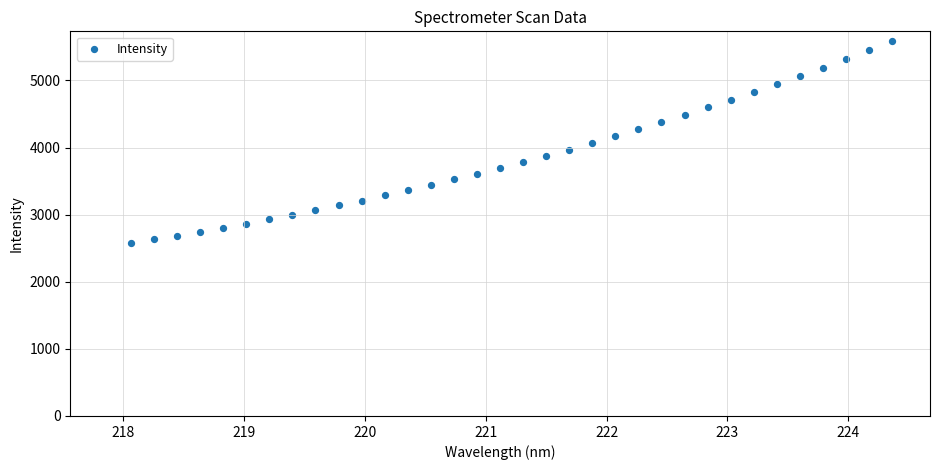

What is the range of X values (max minus min)?

6.3